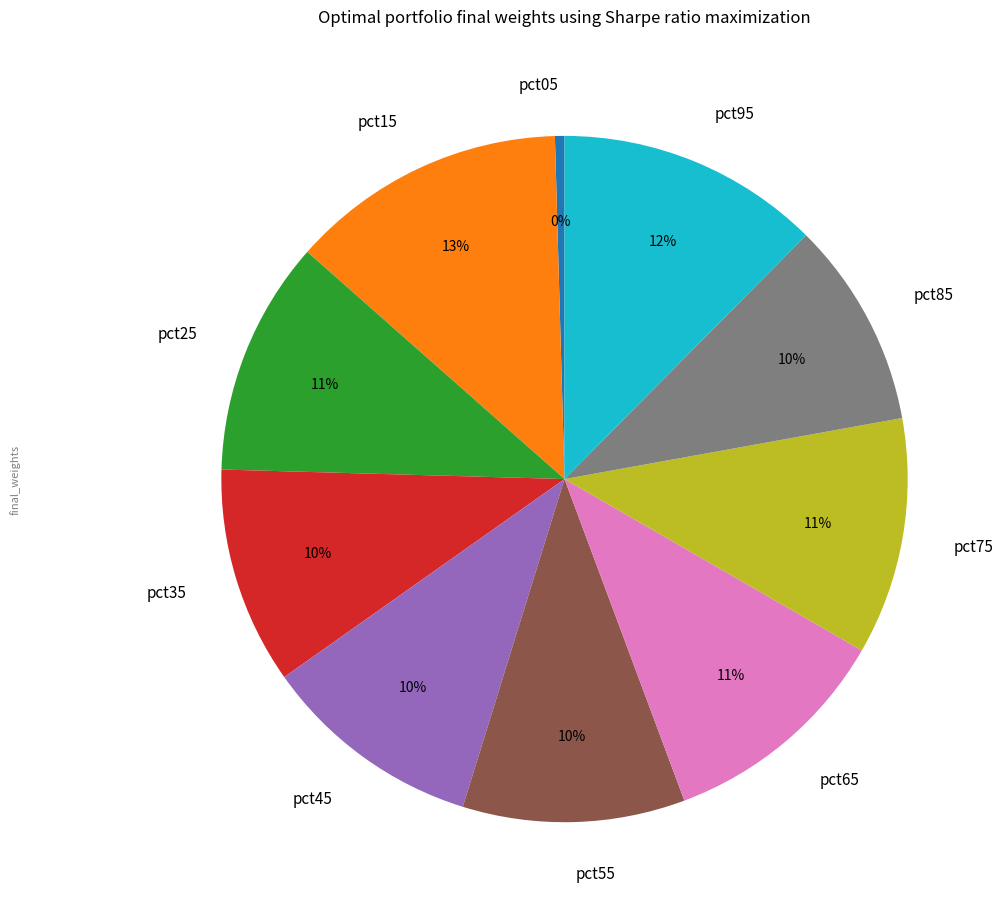

To the nearest percent, what is the combined percentage of pct15 and pct45?

23%